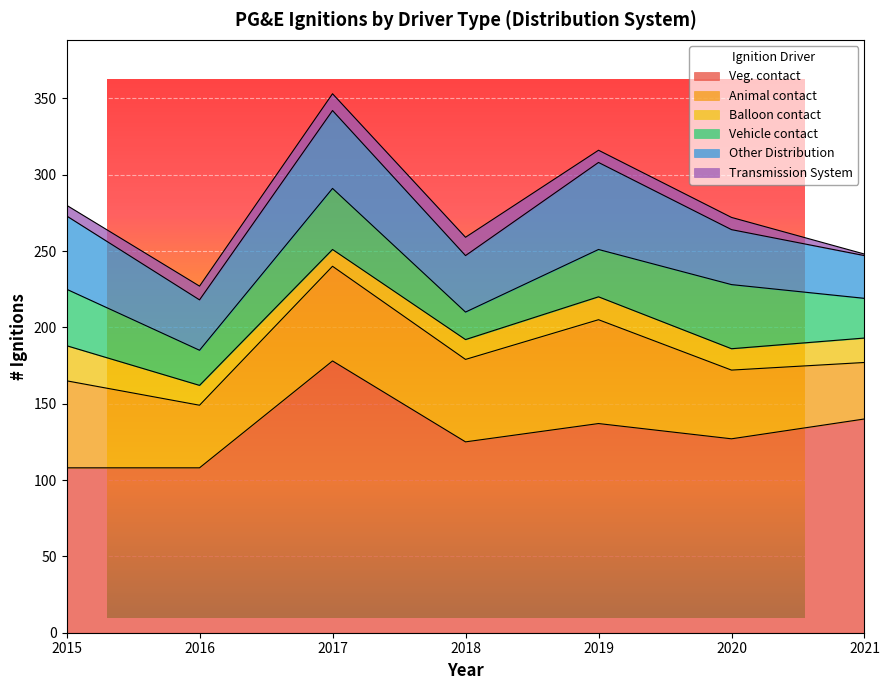

What is the difference between the second highest and minimum values in the Veg. contact series?

32